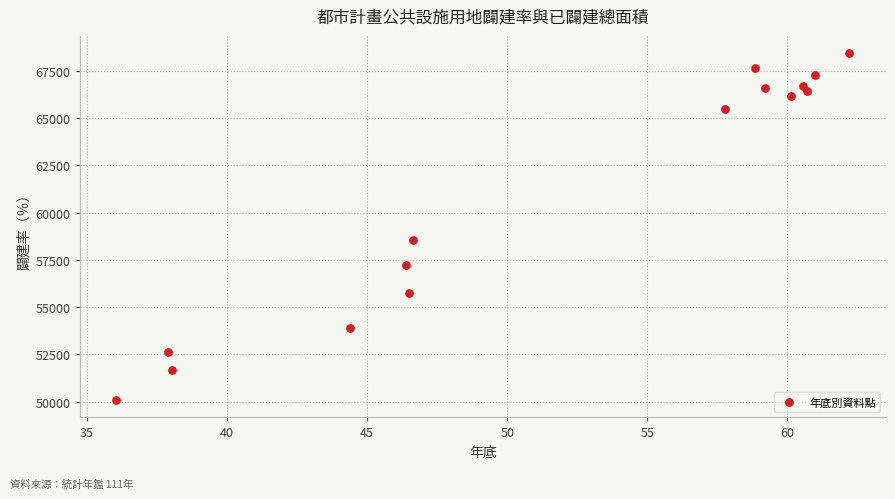

What Y value in the scatter plot is closest to 59260?

58566.8